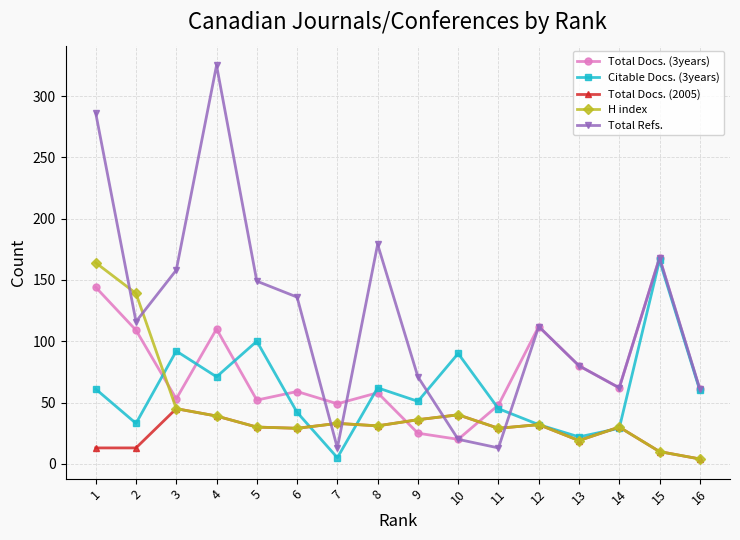

What are all the series names shown in the legend?

Total Docs. (3years), Citable Docs. (3years), Total Docs. (2005), H index, Total Refs.